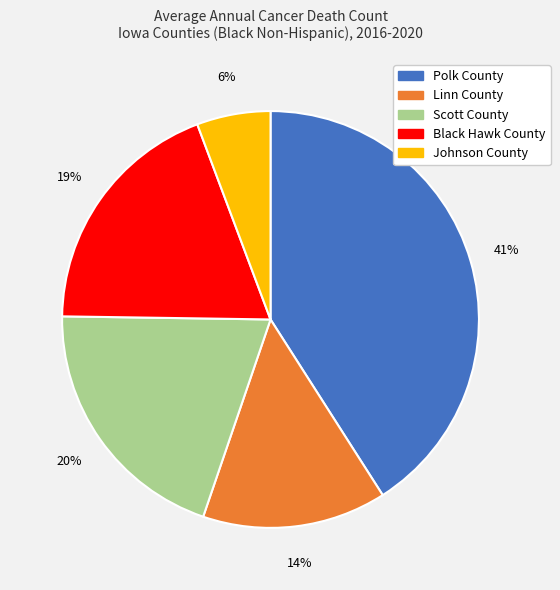

Does Linn County represent more than half of the total?

No